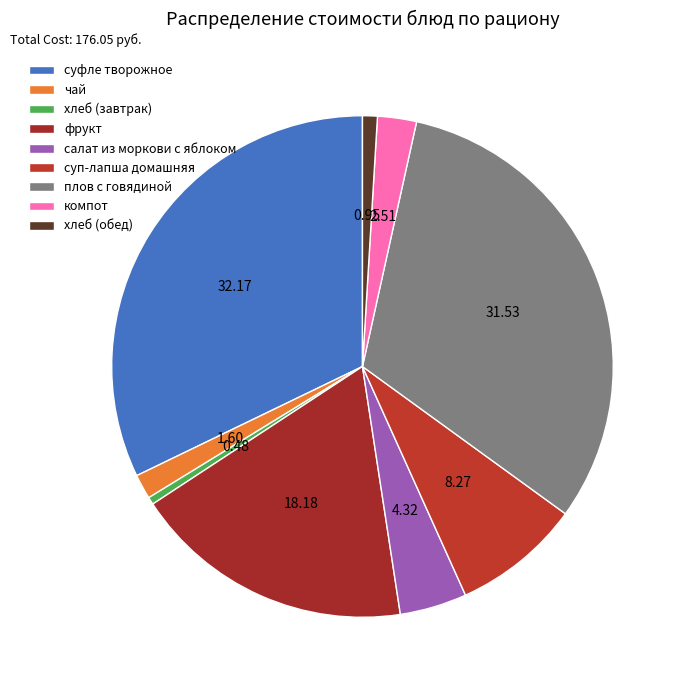

Is there a majority slice in this chart?

No